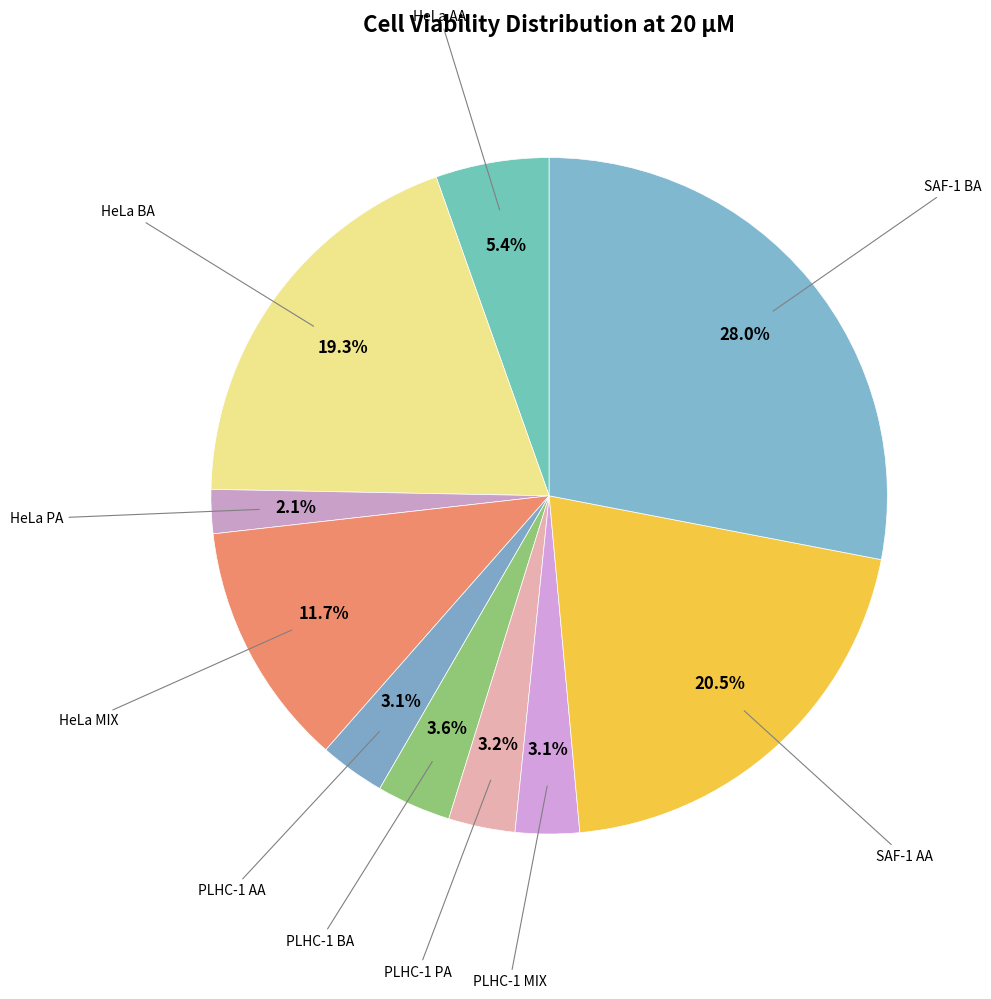

How many slices are in this pie chart?

10